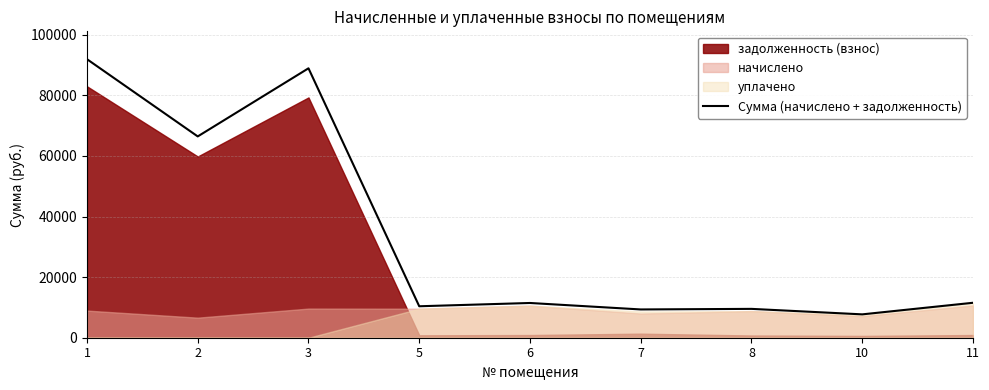

Reading left to right, what are all the values shown in this chart?

91931.1	66440.4	88922.5	10383.2	11465.0	9331.9	9522.0	7709.9	11535.3